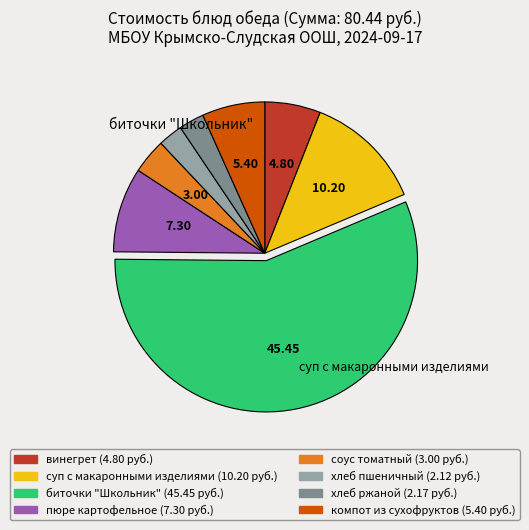

What is the largest slice in the pie chart?

биточки "Школьник"